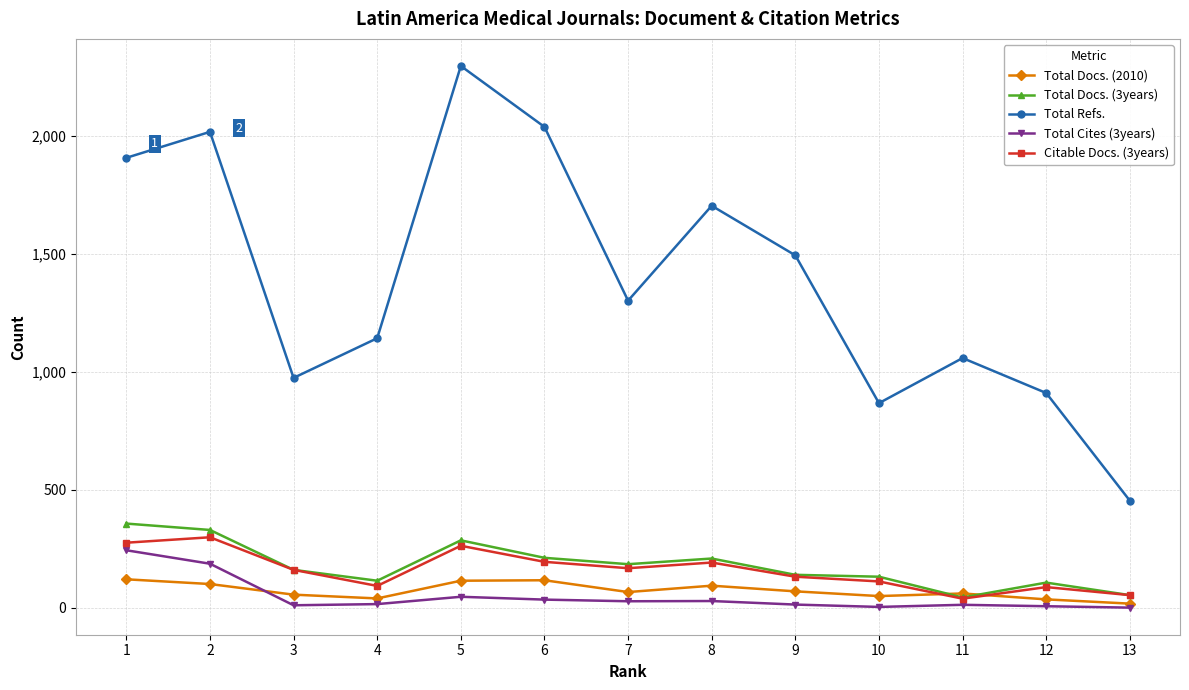

What is the average value of the Total Cites (3years) series?

49